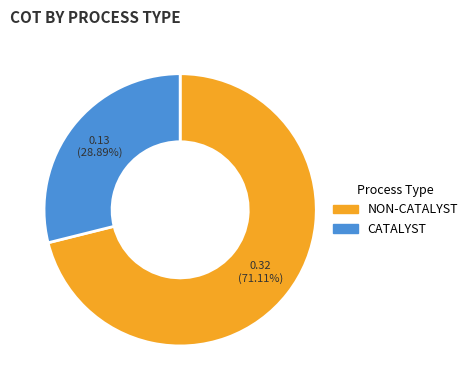

Is there a majority slice in this chart?

Yes